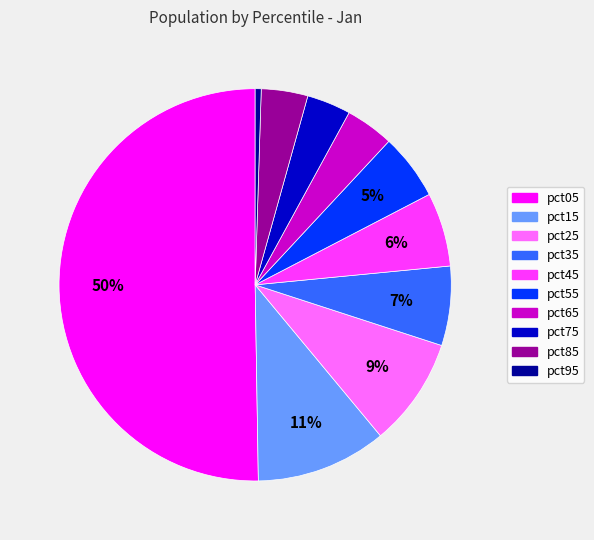

Is the sum of pct45 and pct25 greater than half?

No